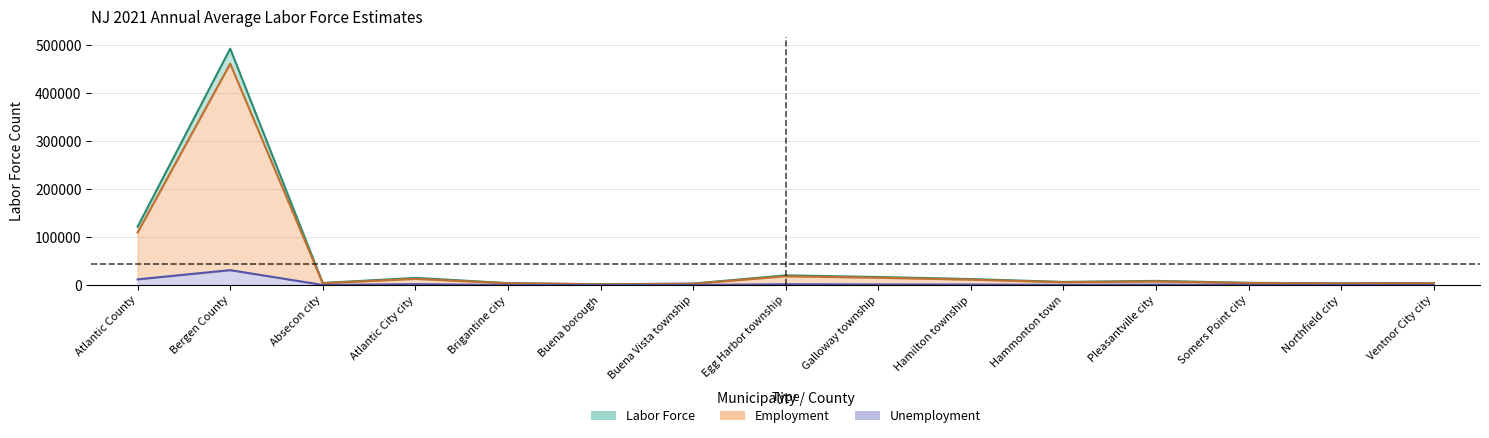

Which has a higher value, Hamilton township or Buena Vista township?

Hamilton township